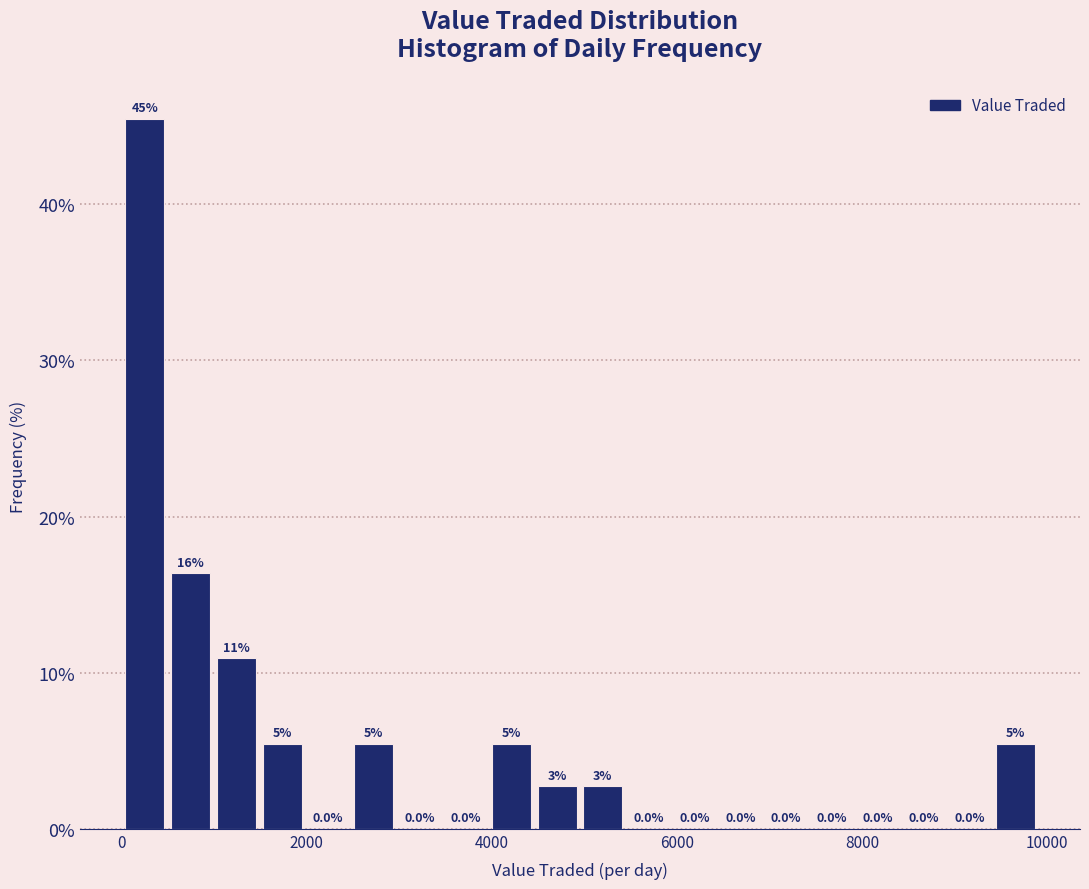

Read against the x-axis, roughly where is the centre of the tallest bar?

200